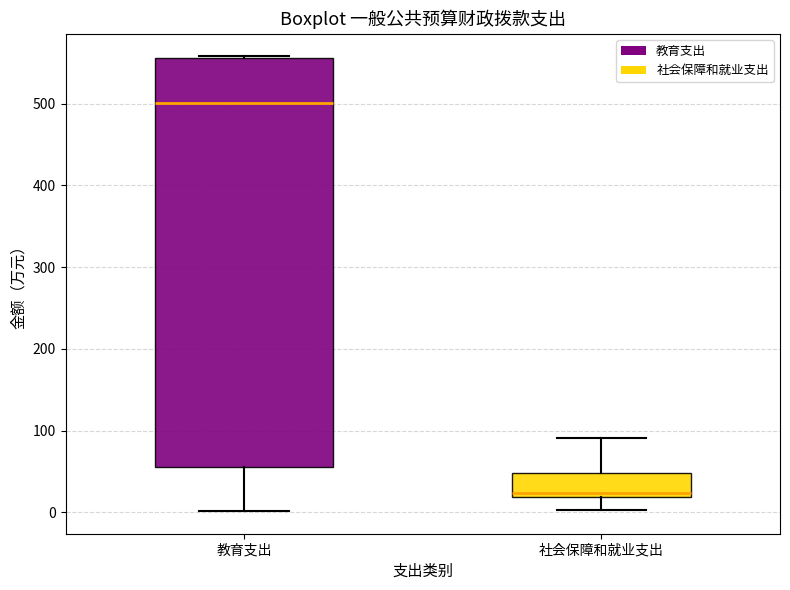

Where is the upper edge of the box for 社会保障和就业支出 on the y-axis? The values are not printed on the chart, so give them approximately, as read against the axis.

50